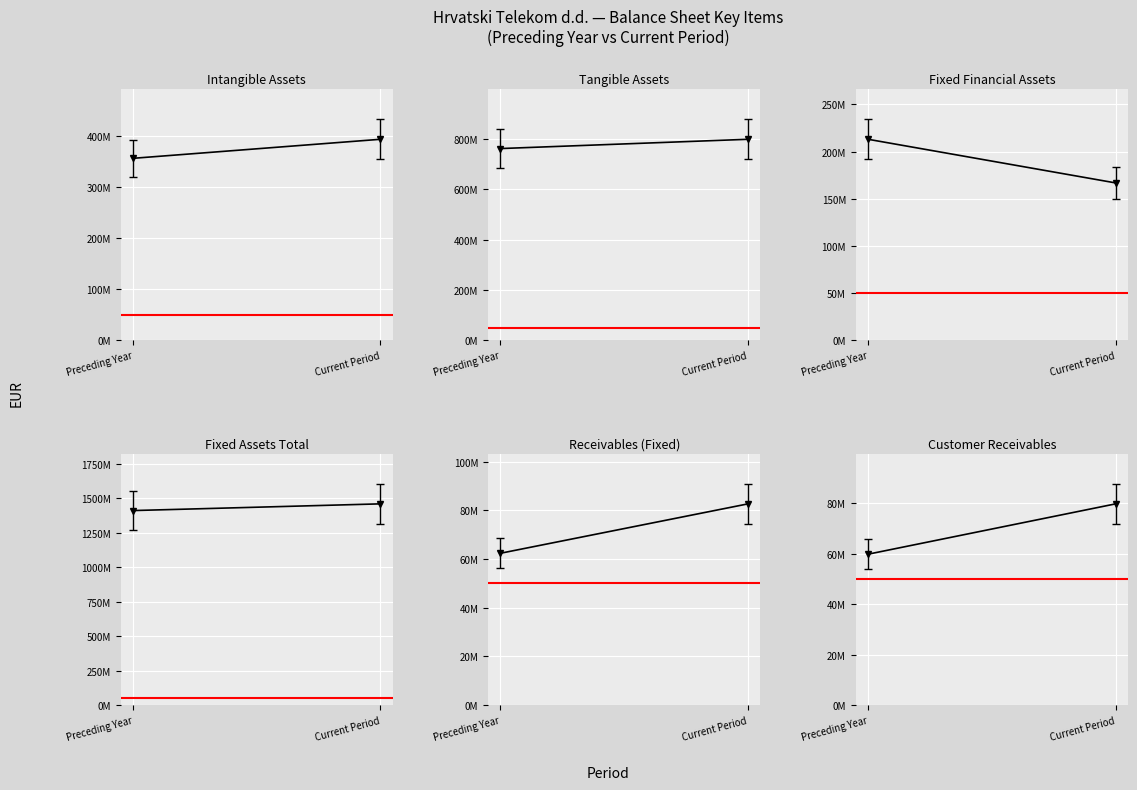

Approximately how many times larger is the value at Preceding Year compared to Current Period?

0.7